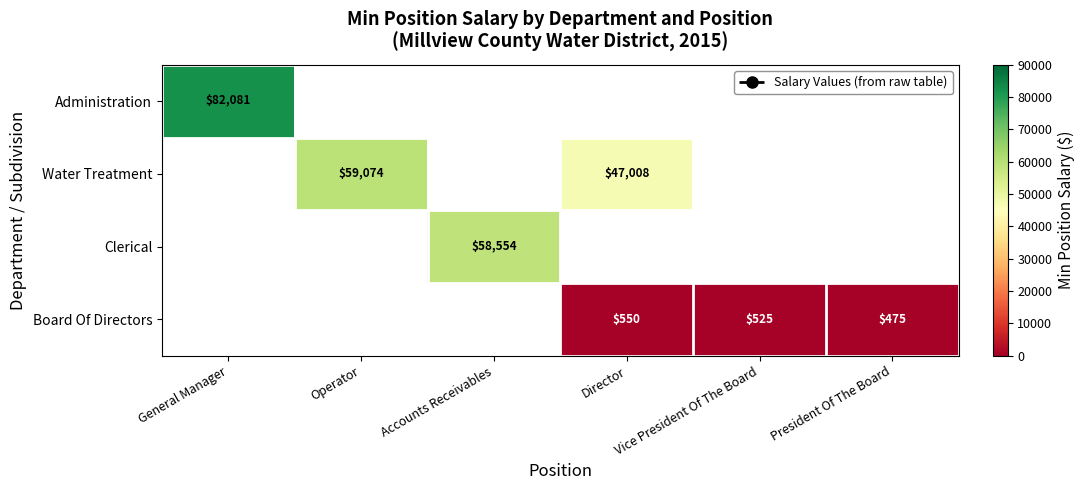

Is it true that Water Treatment equals 15076 at Operator?

False